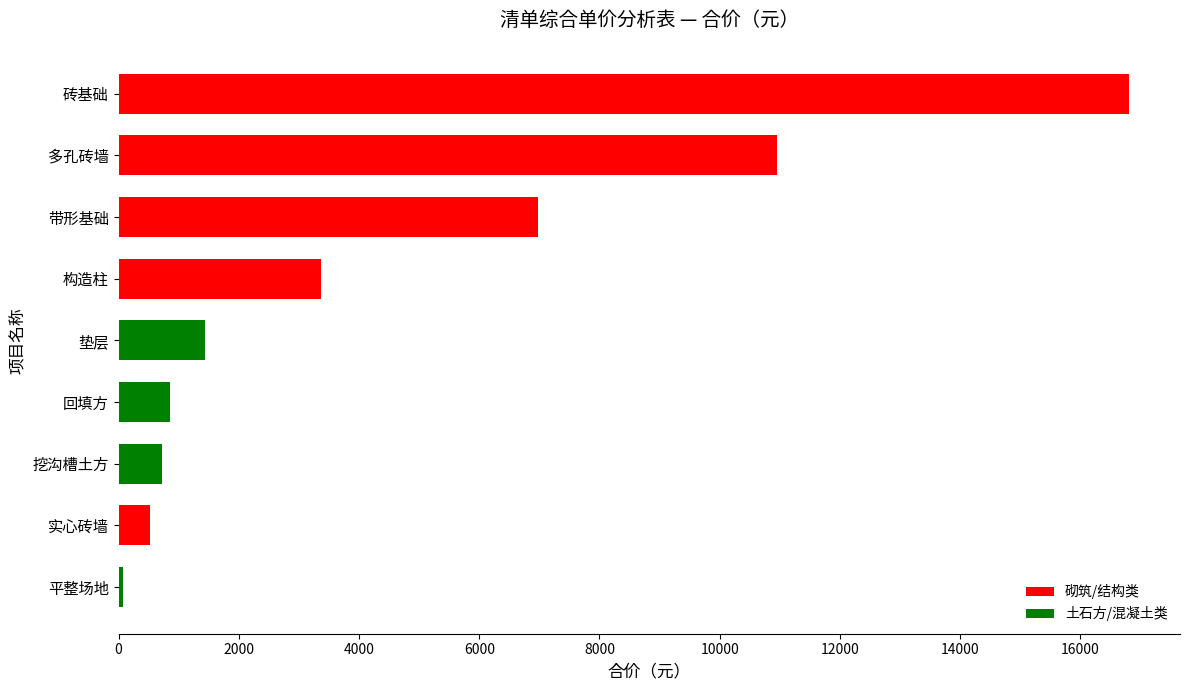

How many bars are there in total?

9